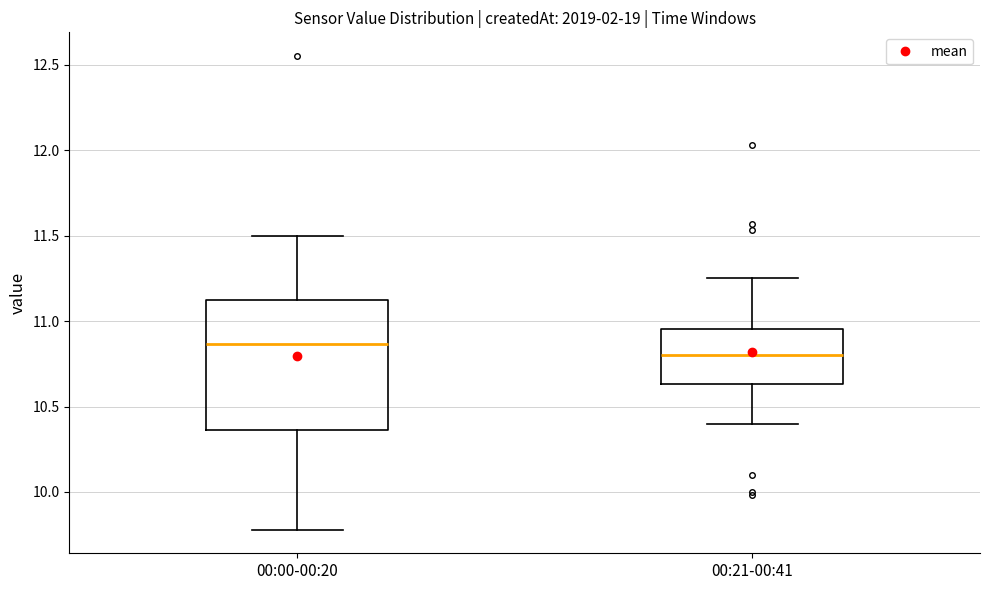

Where does the upper whisker of the box for 00:00-00:20 end on the y-axis? The values are not printed on the chart, so give them approximately, as read against the axis.

11.50